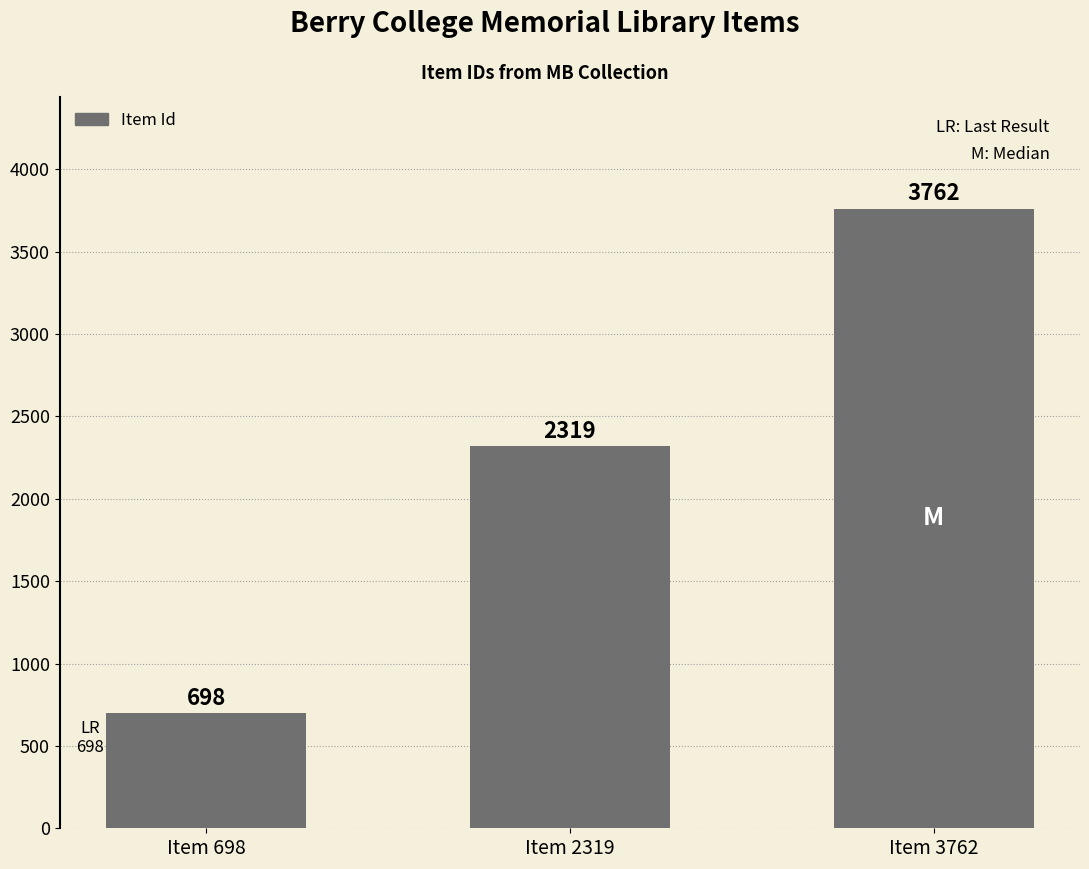

What is the value of the 2nd bar from the left?

2319